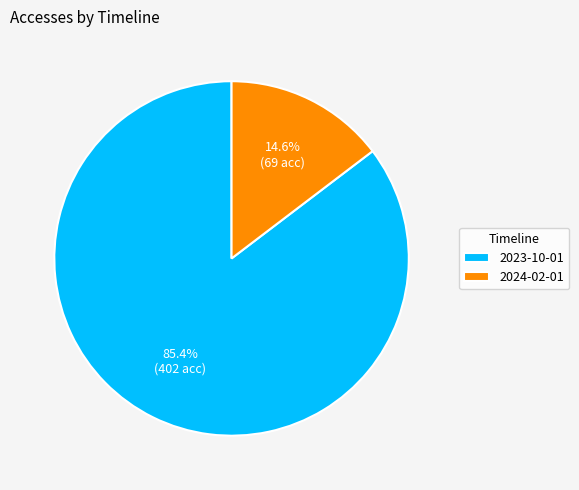

To the nearest percent, what is the difference between the 2024-02-01 and 2023-10-01 slice percentages?

71%